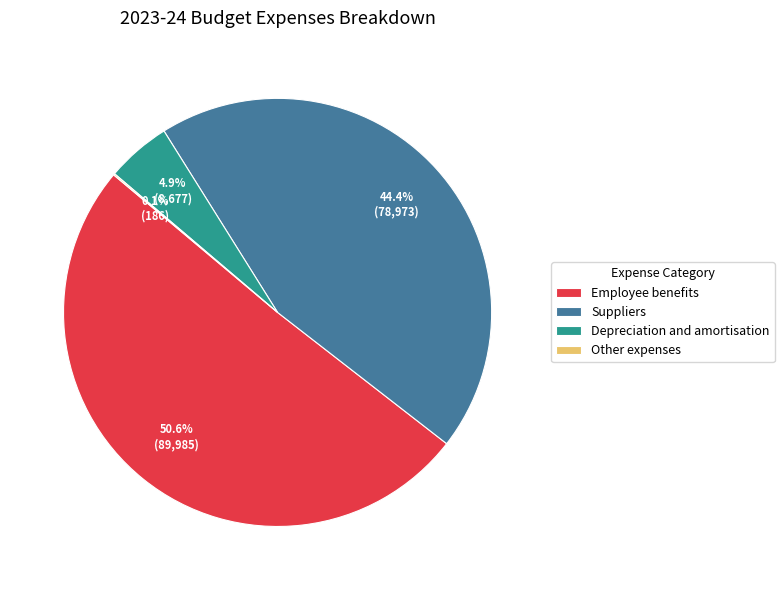

What percentage is NOT represented by Suppliers?

55.6%